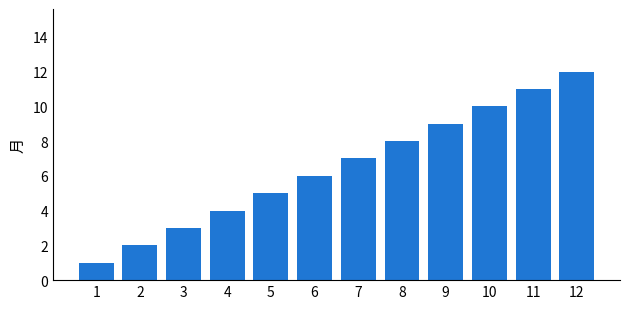

What is the difference between the maximum and minimum values?

11